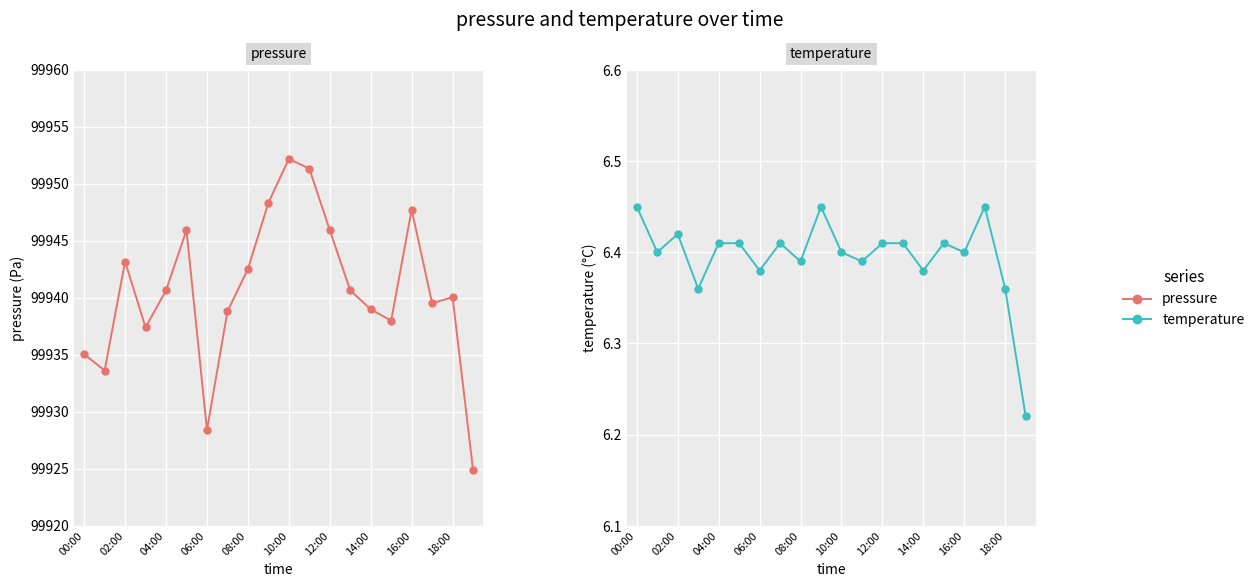

True or false: temperature has a value of 6.2 at 19.

True